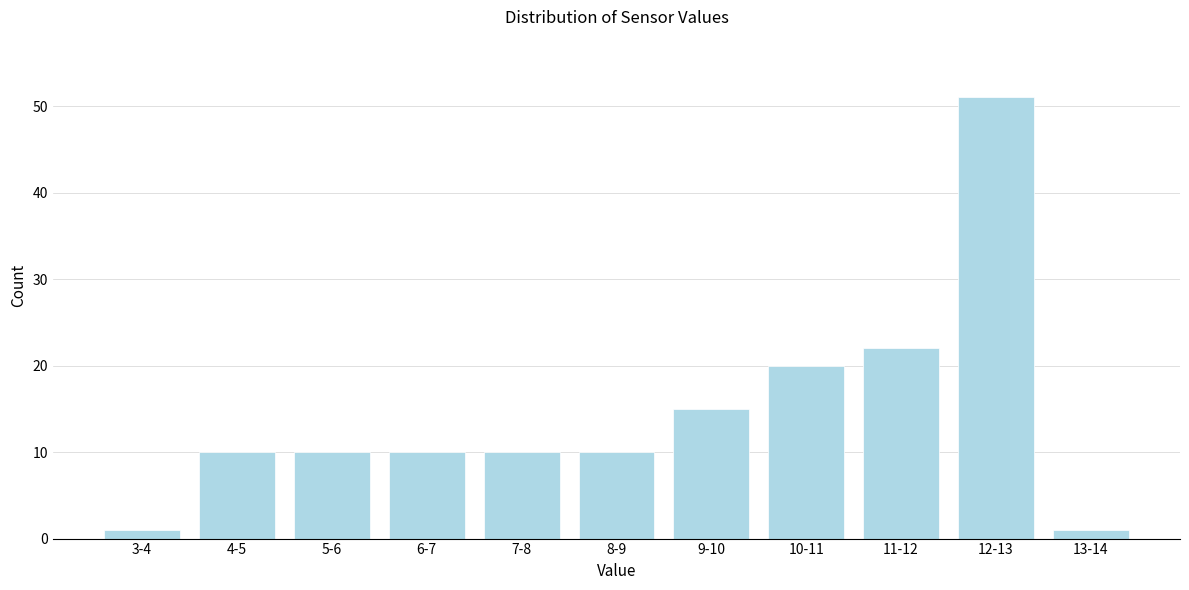

Reading right to left, what are all the values shown in this chart?

1	51	22	20	15	10	10	10	10	10	1